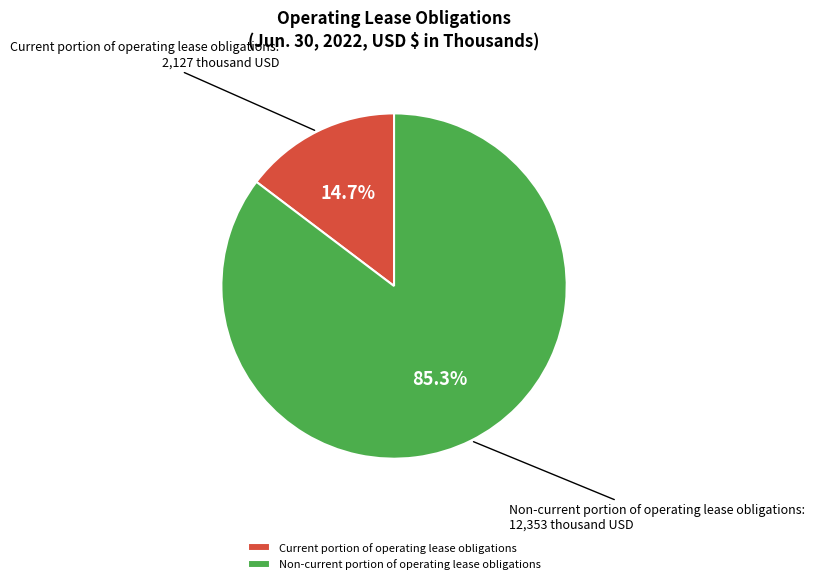

Is it true that Current portion of operating lease obligations is 15% of the pie?

True